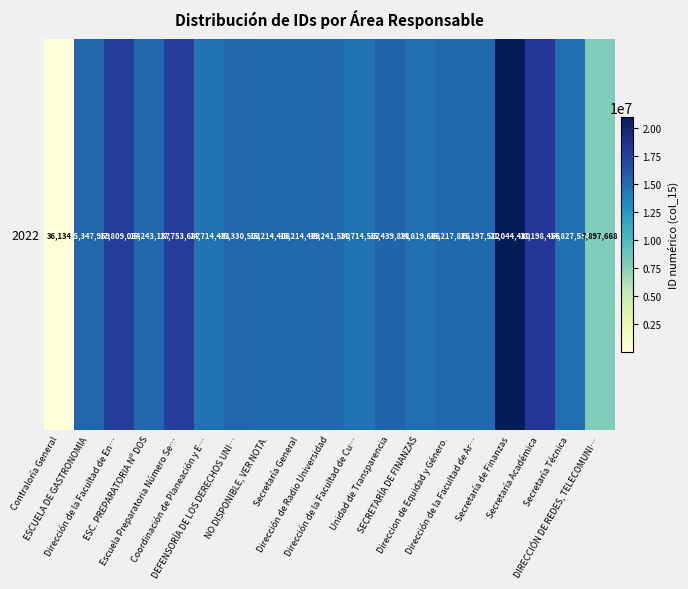

Is it true that the value at Coordinación de Planeación y E… is 24747713?

False